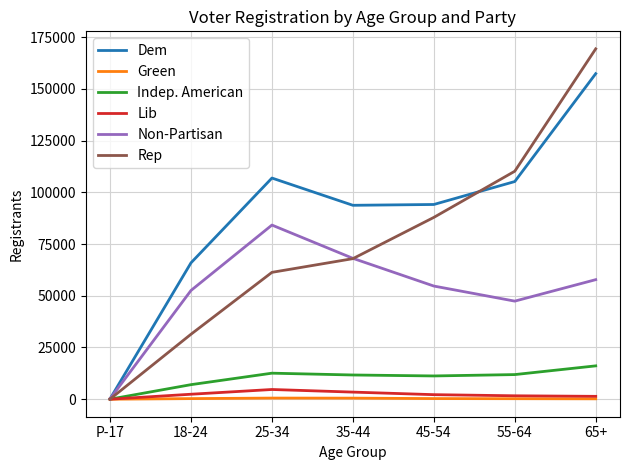

Which series has the largest range (max minus min)?

Rep